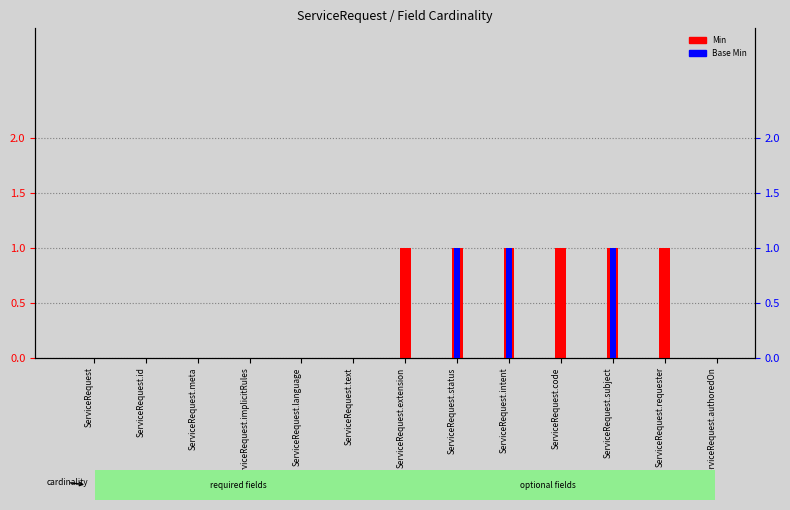

Reading left to right, extract all data points from this chart.

Min: 0	0	0	0	0	0	1	1	1	1	1	1	0
Base Min: 0	0	0	0	0	0	0	1	1	0	1	0	0